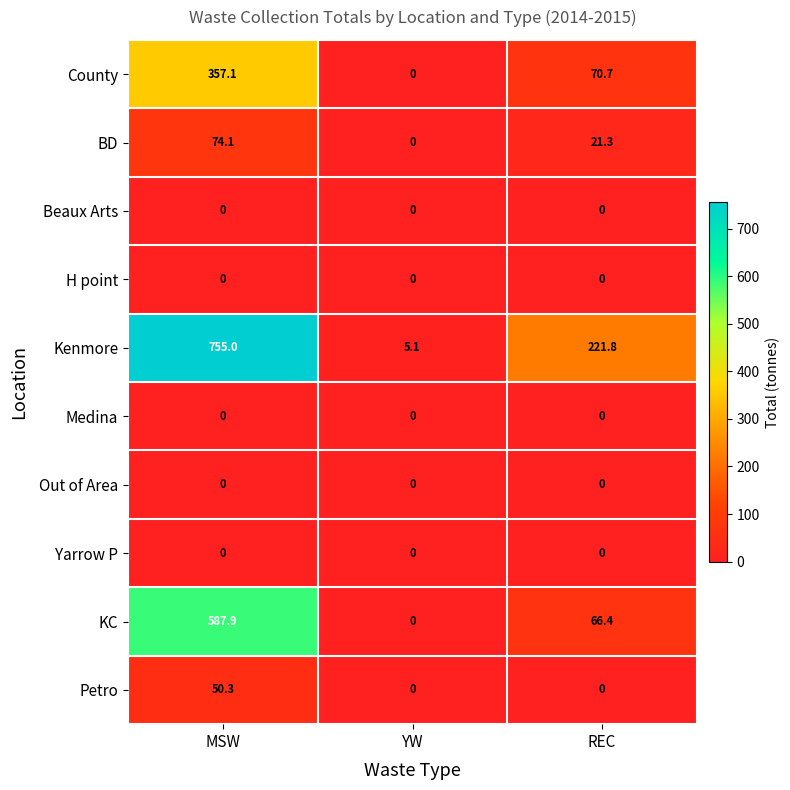

Which label corresponds to the largest value in the chart?

MSW